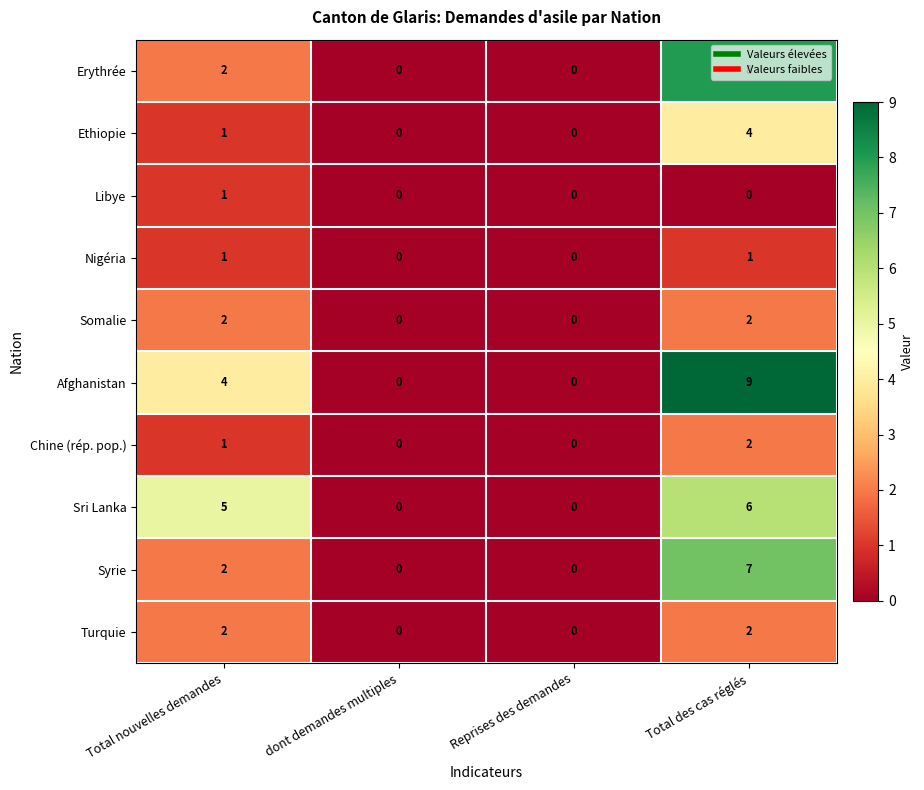

How many Turquie values are between 0 and 2?

4